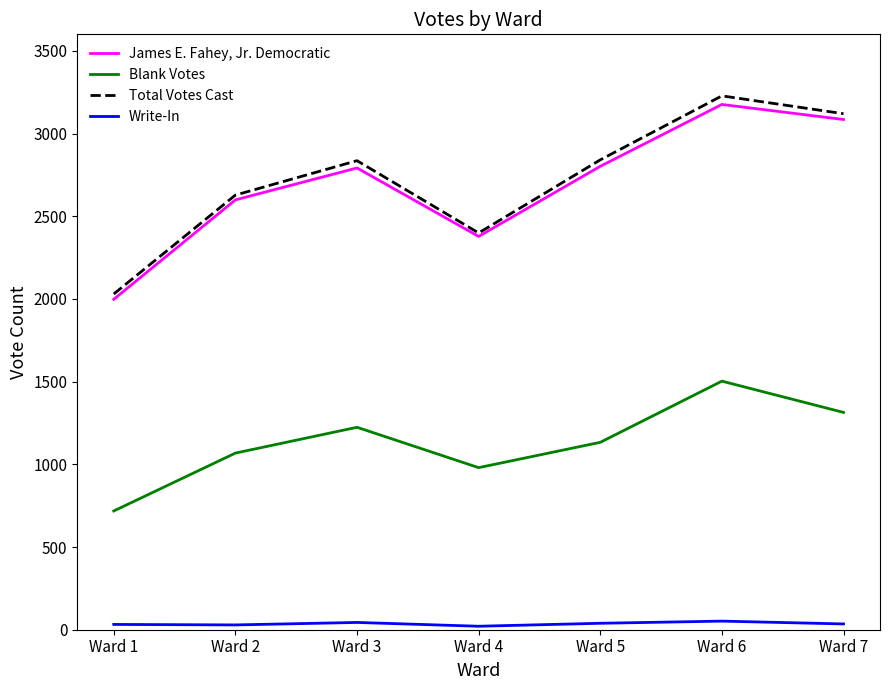

The value of Blank Votes at Ward 5 is 1133. True or false?

True